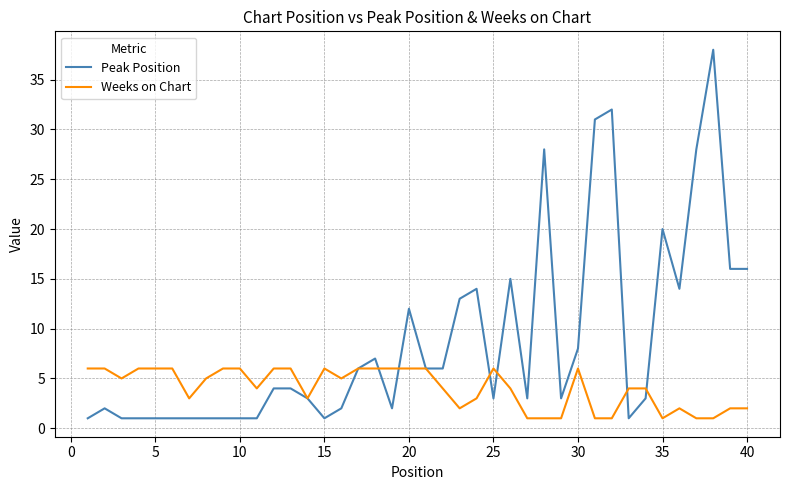

Which series has the largest total across all categories?

Peak Position